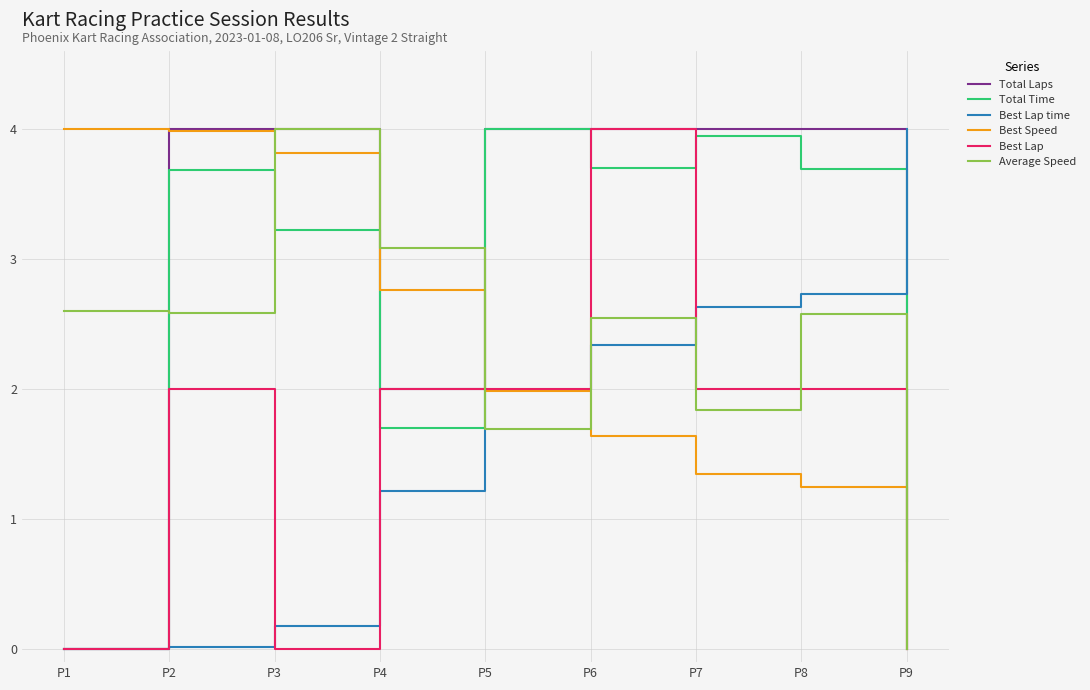

At which category is the sum across all series the highest?

P6